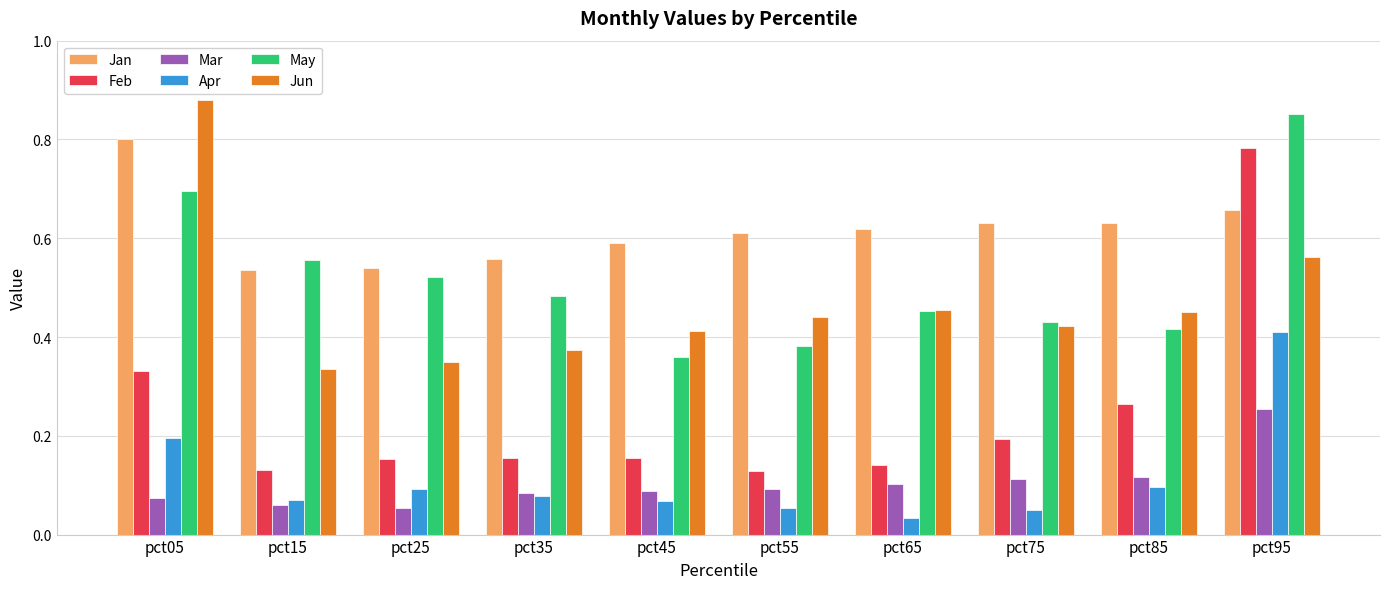

Which series changed the most between pct05 and pct45?

Jun